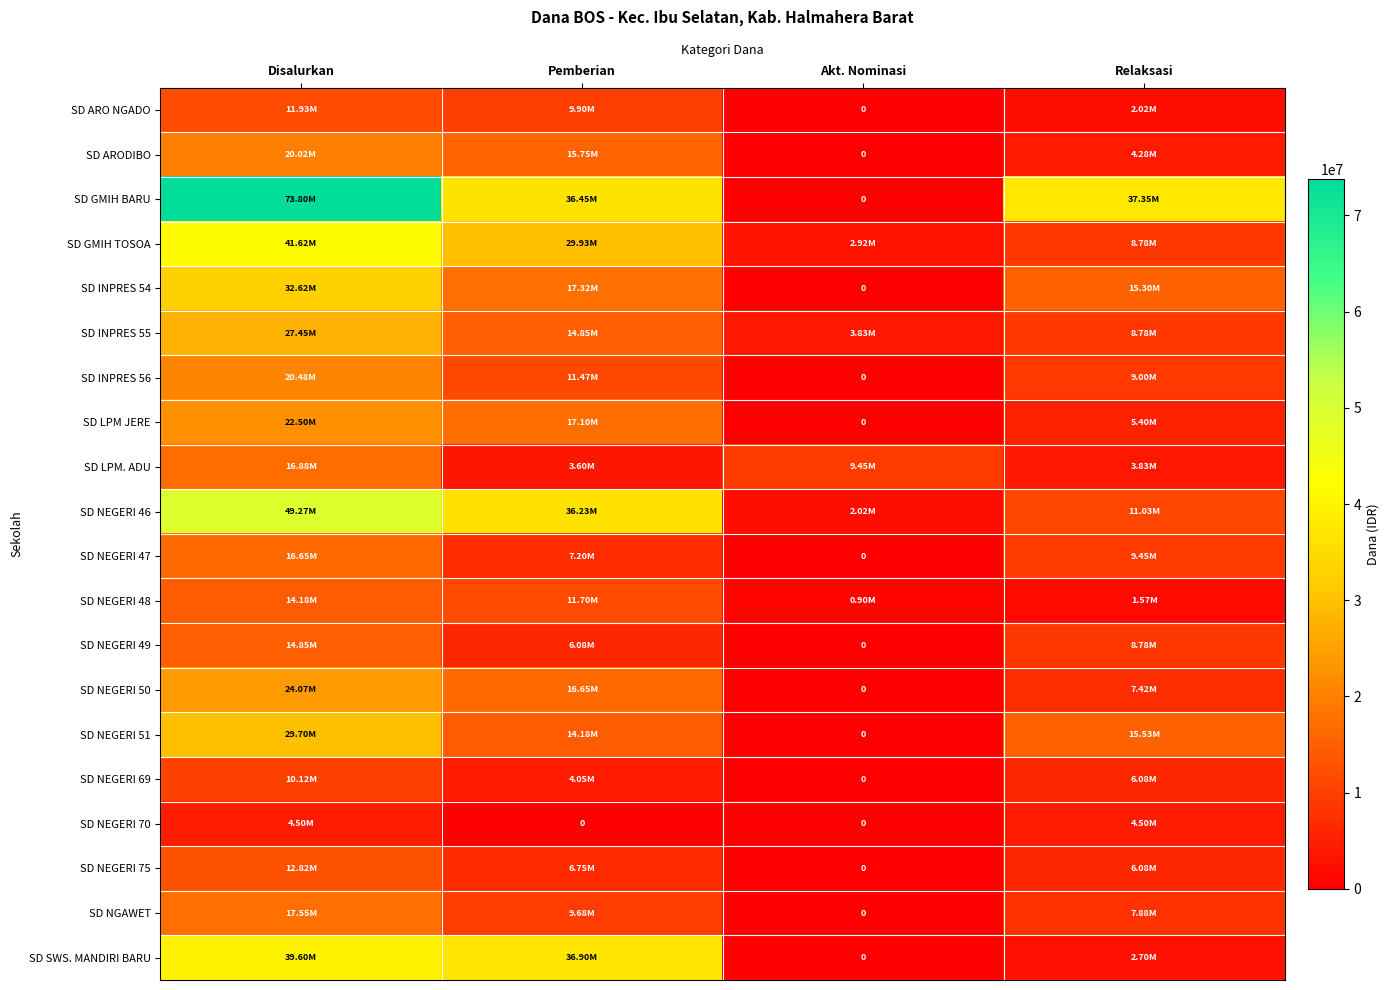

Rank the series at Pemberian from lowest to highest value.

SD NEGERI 70, SD LPM. ADU, SD NEGERI 69, SD NEGERI 49, SD NEGERI 75, SD NEGERI 47, SD NGAWET, SD ARO NGADO, SD INPRES 56, SD NEGERI 48, SD NEGERI 51, SD INPRES 55, SD ARODIBO, SD NEGERI 50, SD LPM JERE, SD INPRES 54, SD GMIH TOSOA, SD NEGERI 46, SD GMIH BARU, SD SWS. MANDIRI BARU